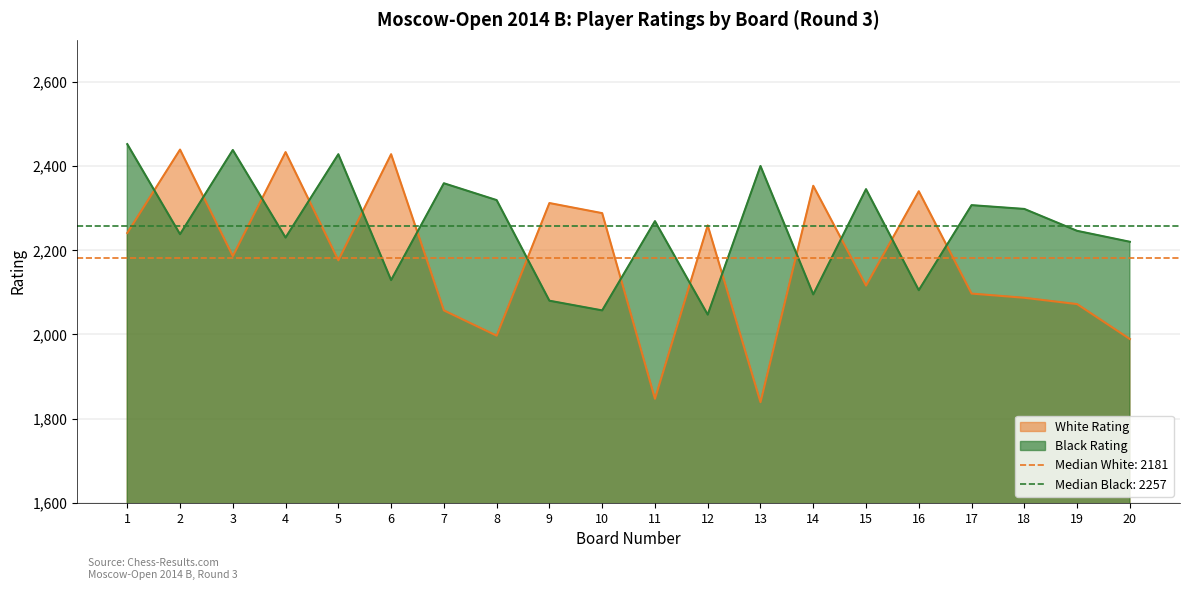

What is the difference between the second highest and second lowest values in the Black Rating series?

381